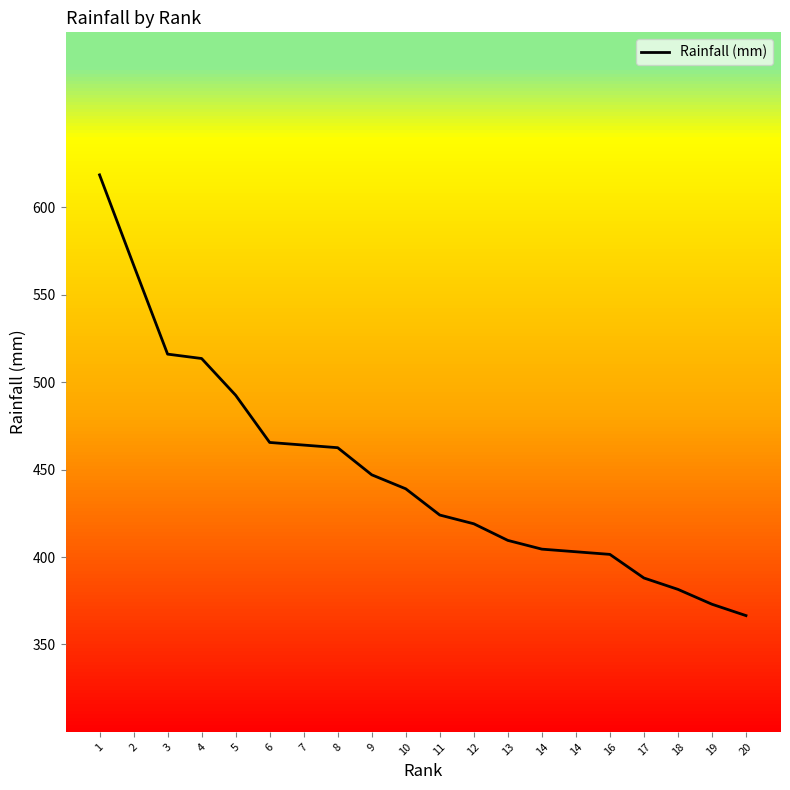

Approximately how many times larger is the value at 9 compared to 17?

1.2